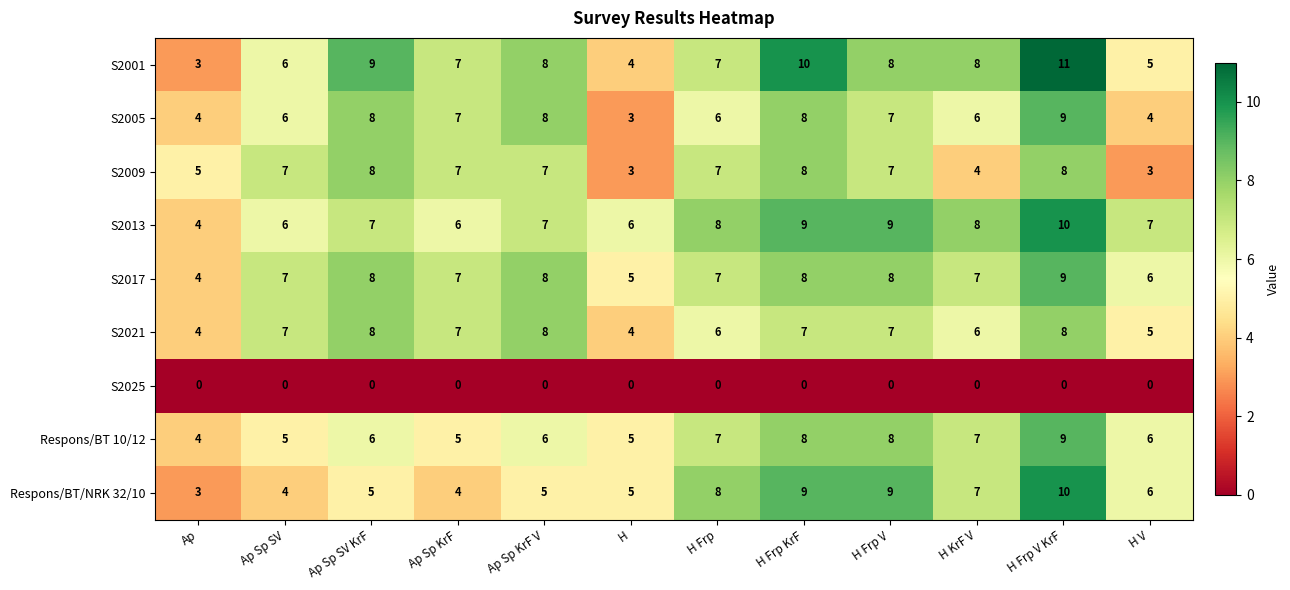

What is the difference between the second highest and second lowest values in the S2013 series?

3